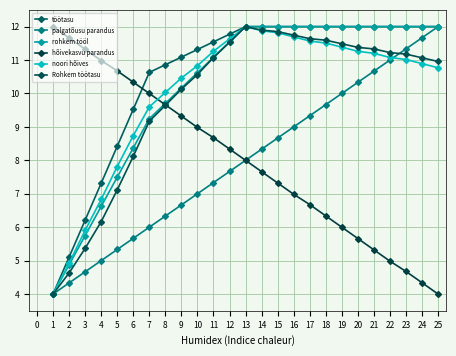

How many lines are shown in the chart?

6